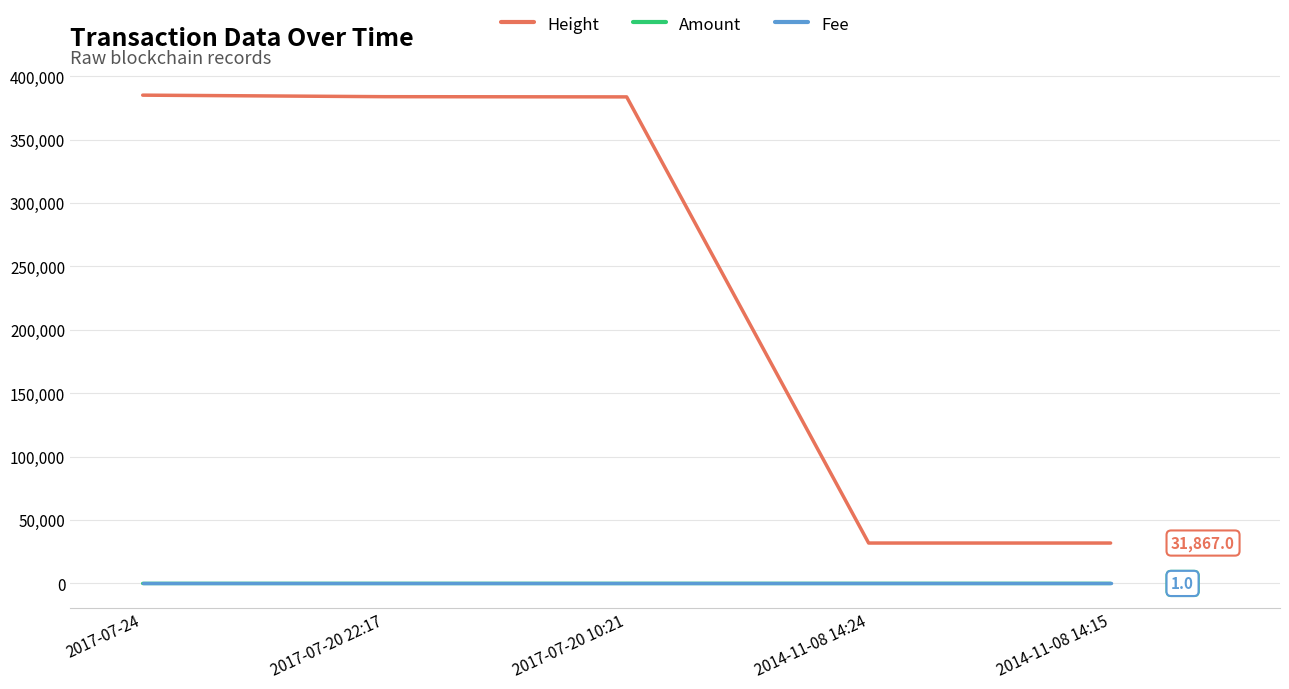

Which series changed the most between 2017-07-20 10:21 and 2014-11-08 14:15?

Height